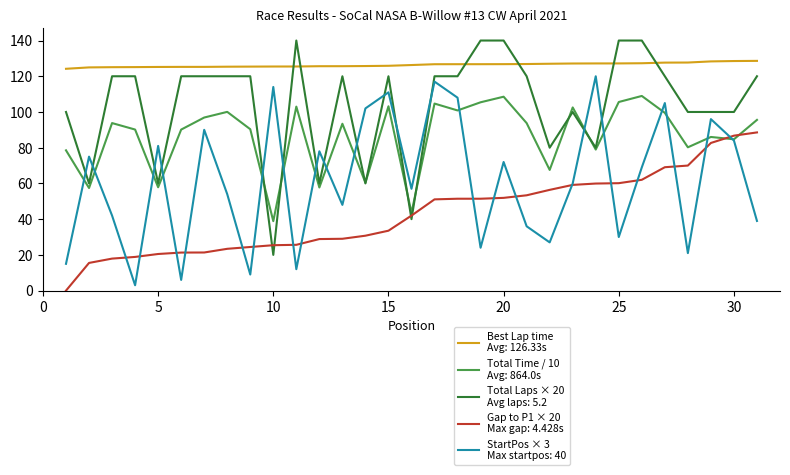

What is the maximum value shown in the chart?

140.0